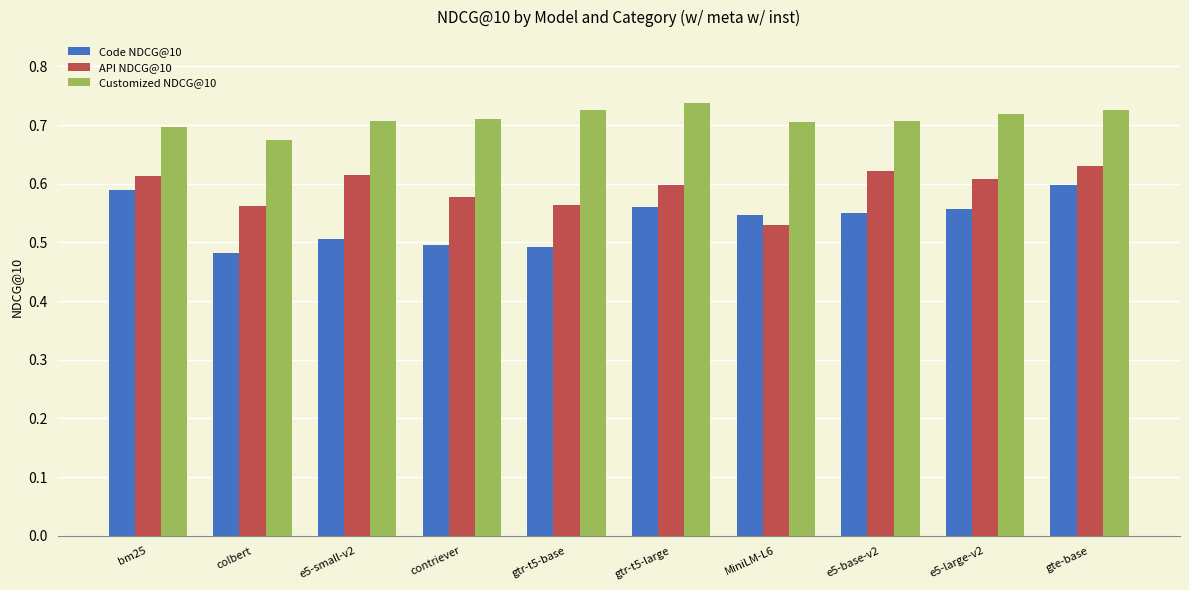

What is the spread (max minus min) of values at gte-base?

0.1